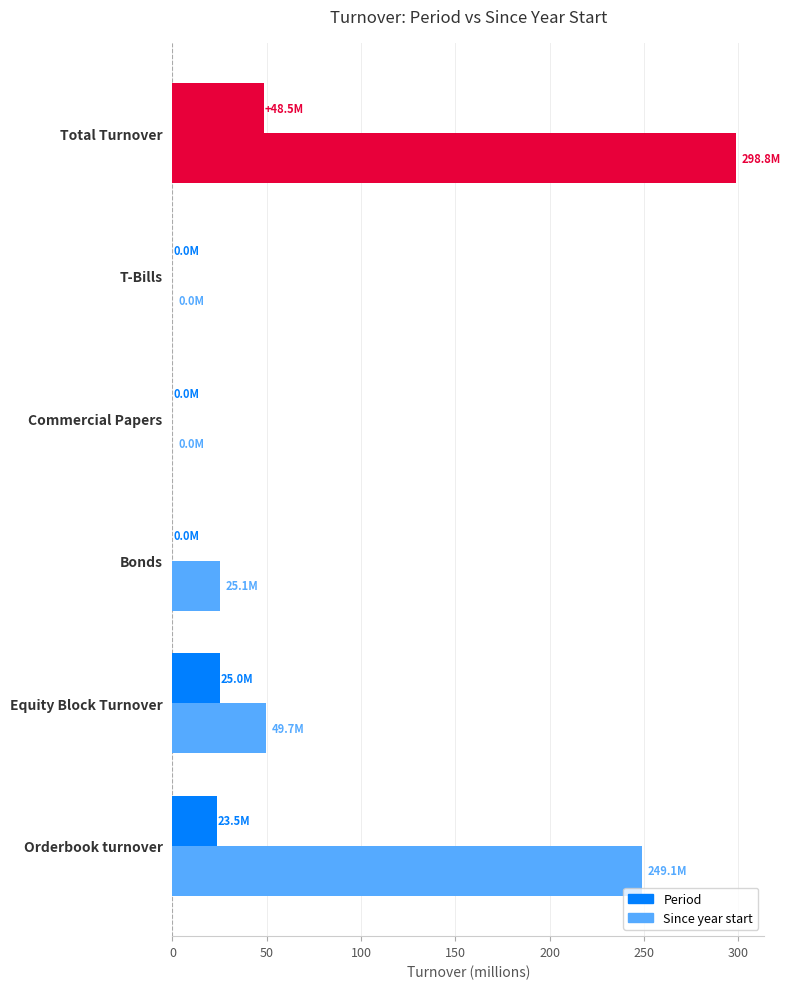

How many distinct data groups are displayed?

2